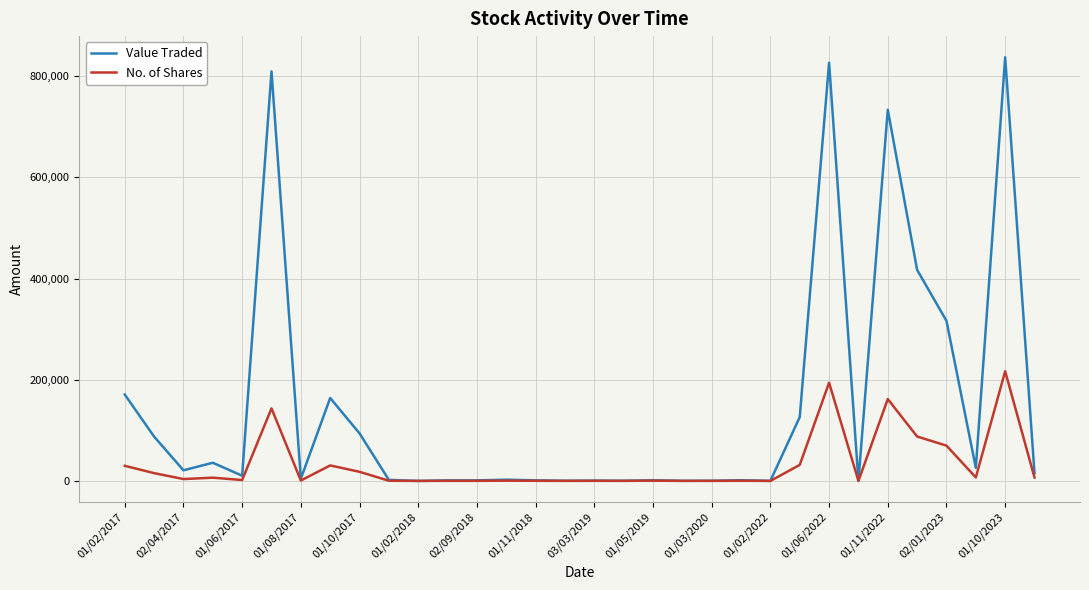

List the series in order of their overall mean, highest first.

Value Traded, No. of Shares